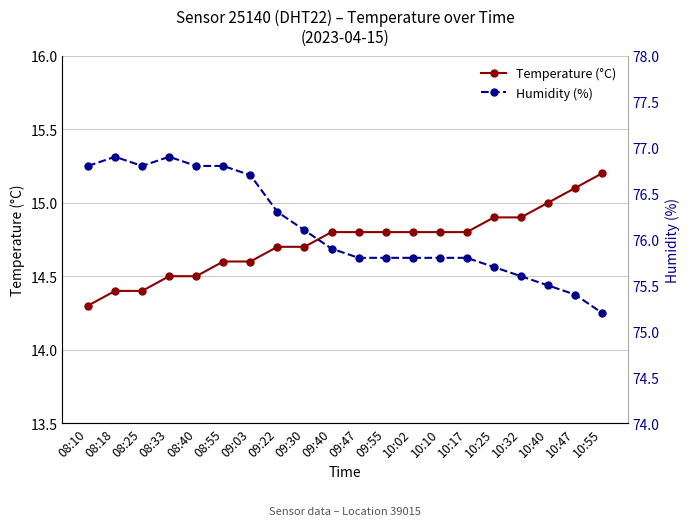

How many distinct data groups are displayed?

2